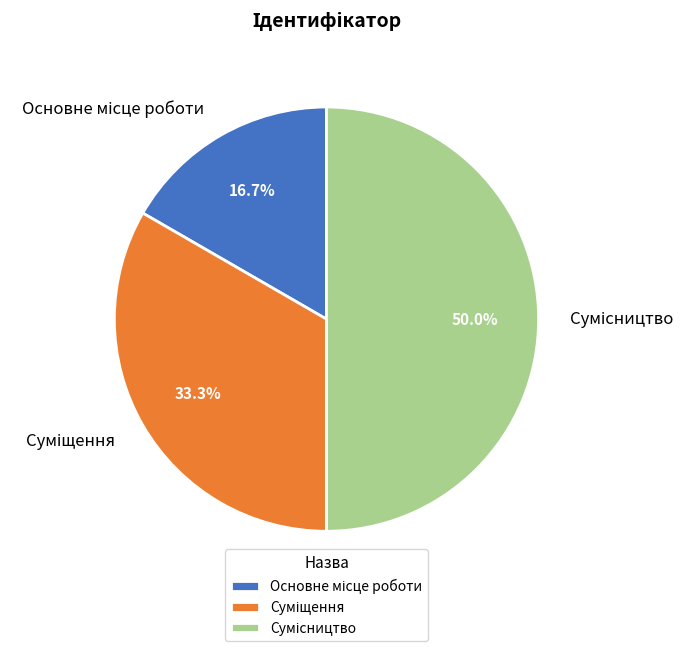

Rank the categories by value from lowest to highest.

Основне місце роботи, Суміщення, Сумісництво